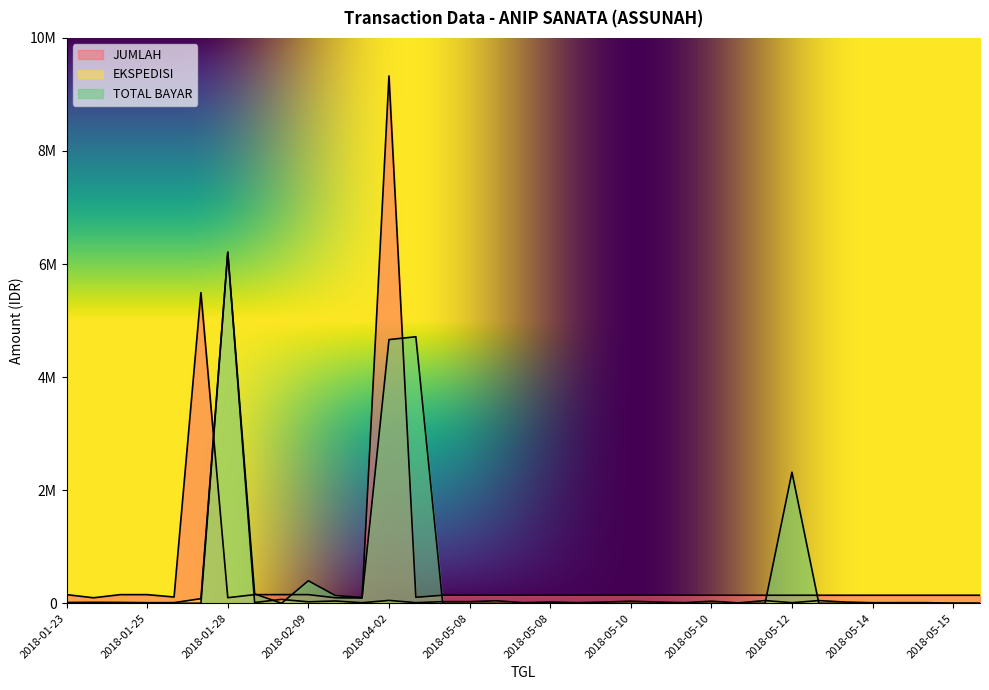

What is the lowest value of the JUMLAH series?

92575